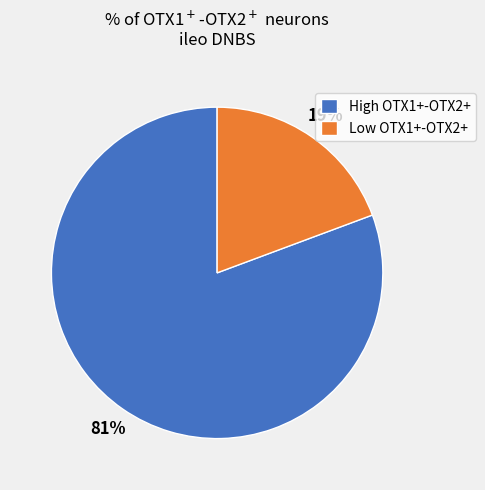

What is the smallest slice in the pie chart?

Low OTX1+-OTX2+